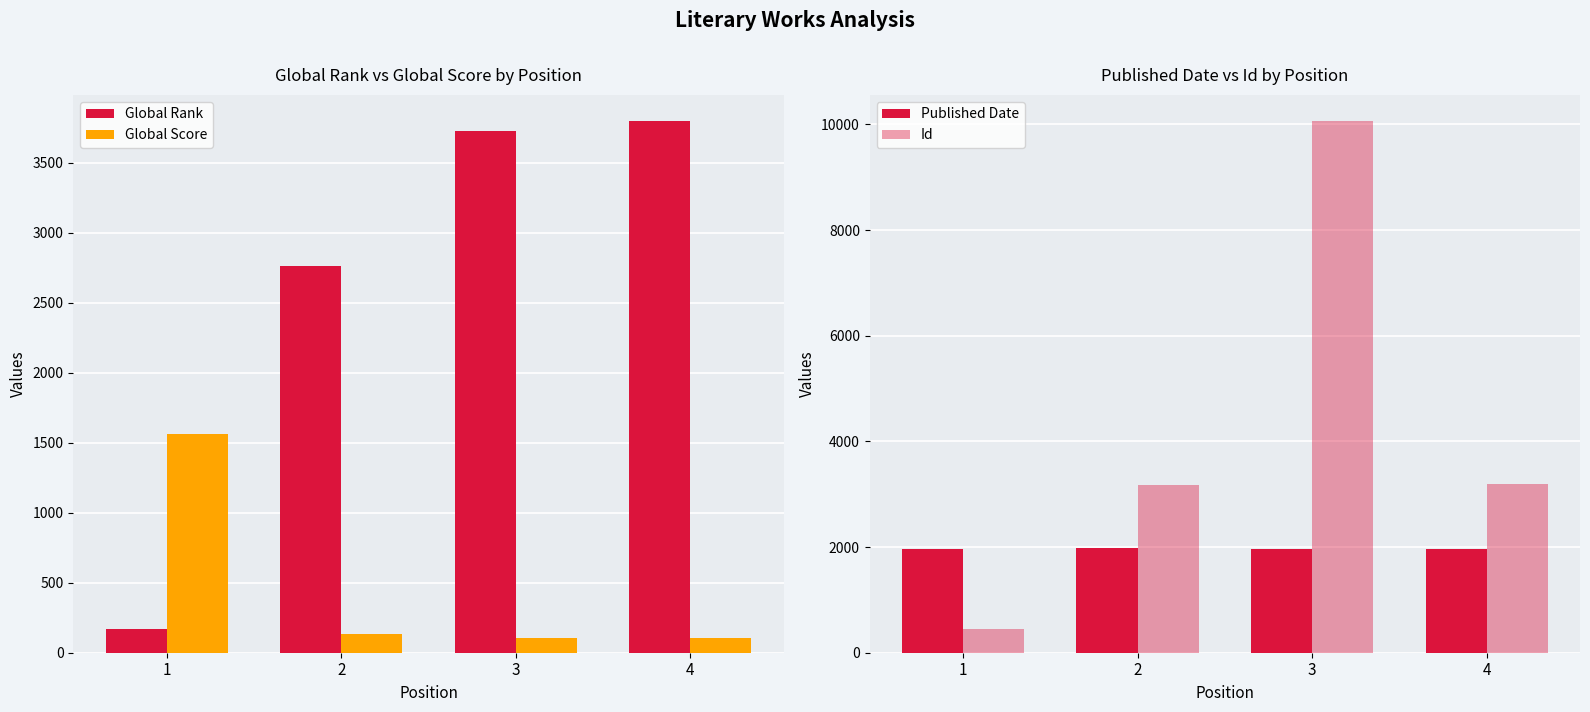

How many groups of bars are there?

4